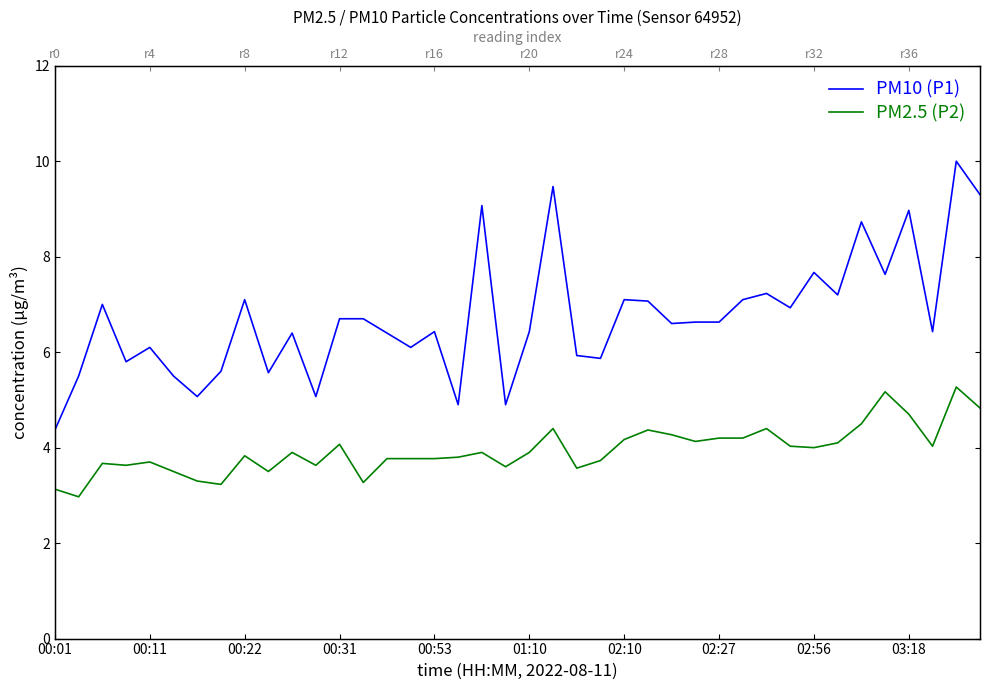

How many lines are shown in the chart?

2